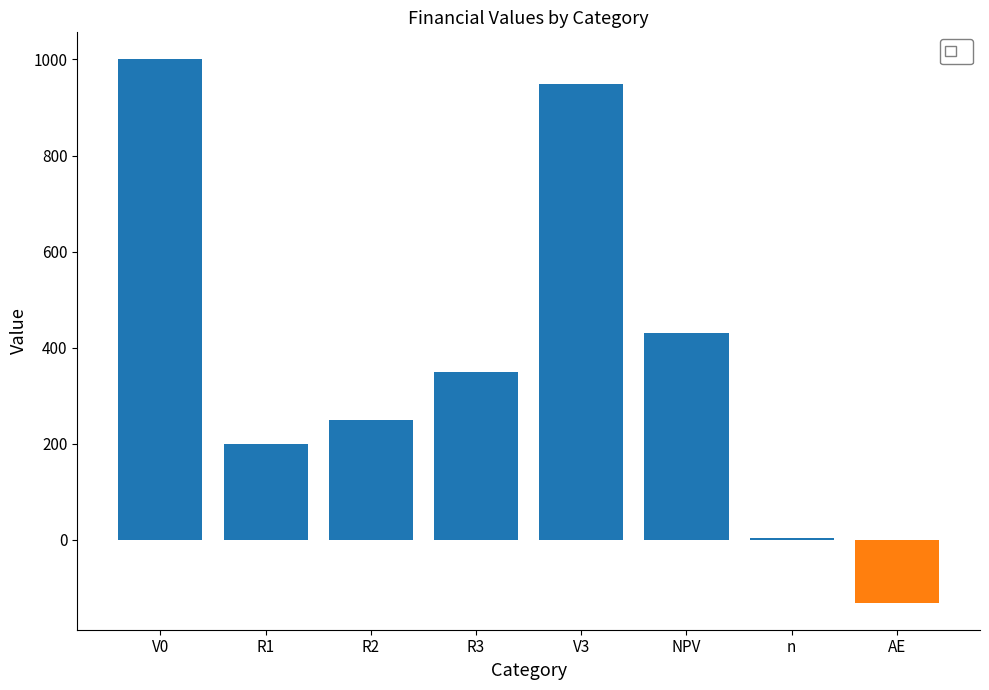

What is the sum of the values at AE and R3?

219.7